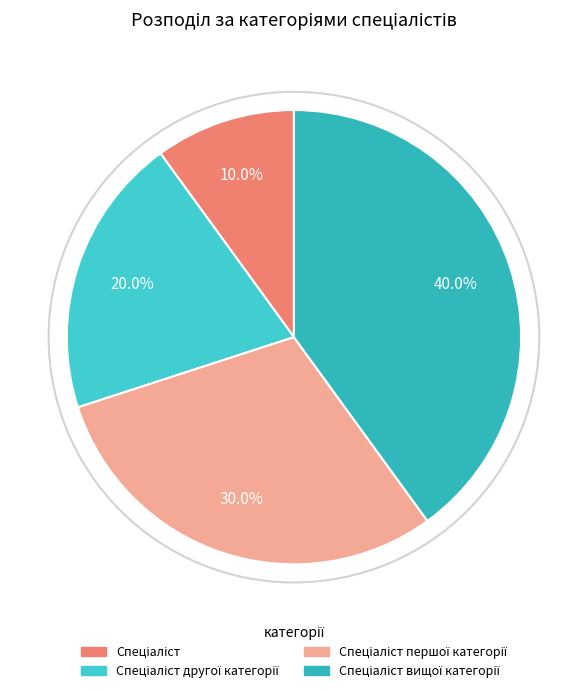

How many segments does this pie chart have?

4